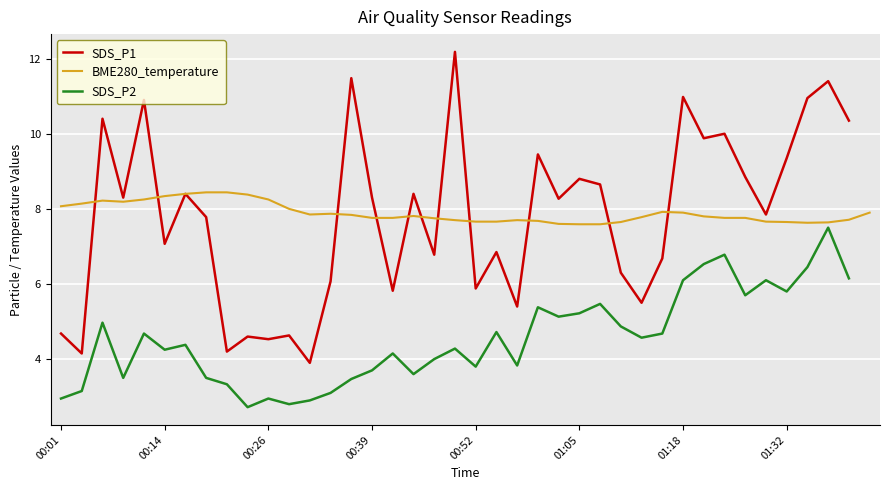

True or false: BME280_temperature has more than 1 interior local peaks.

True